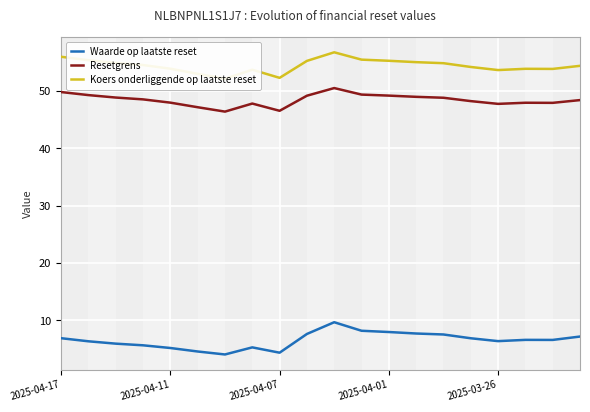

How many data points in Waarde op laatste reset are less than 6?

7